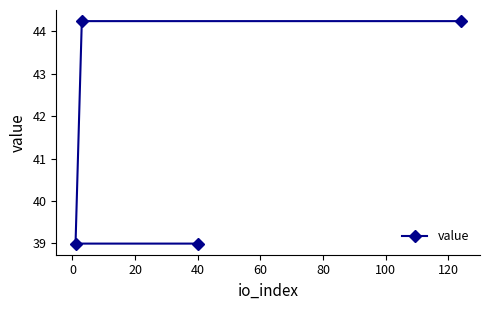

What is the value of the 4th point from the left?

44.2